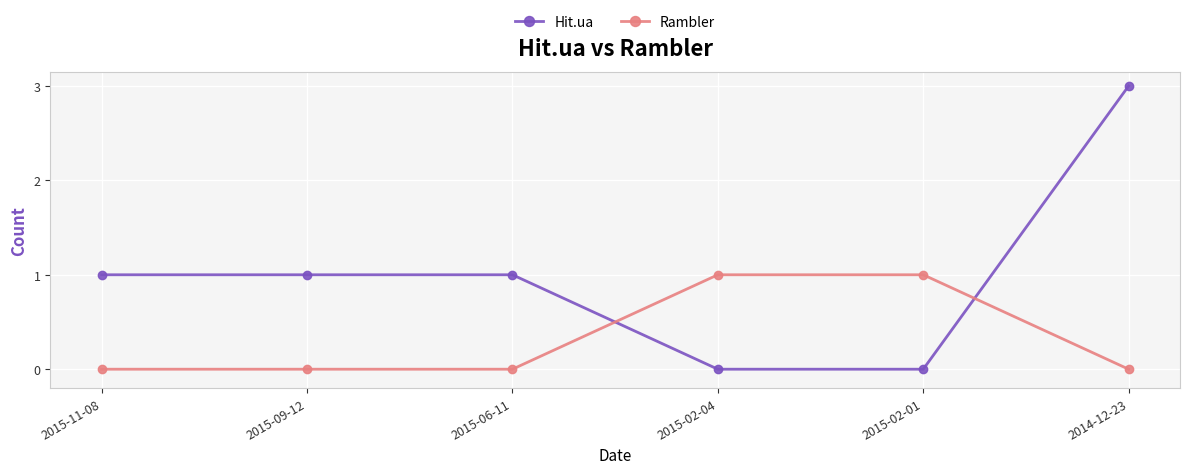

Which series has the largest total across all categories?

Hit.ua